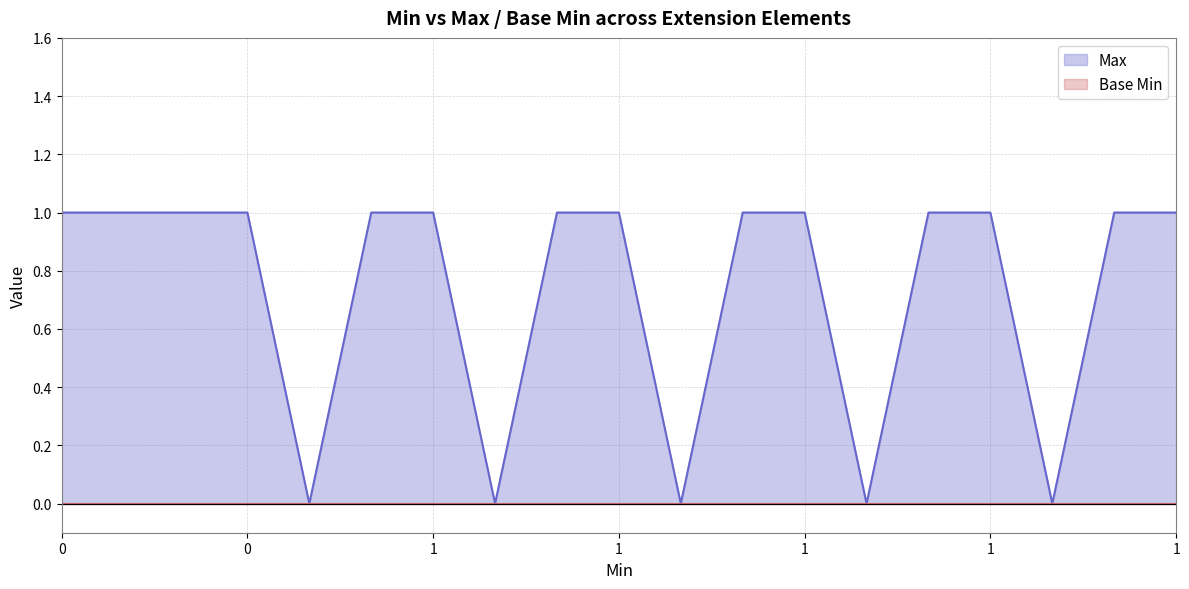

How many data points are less than 1?

5